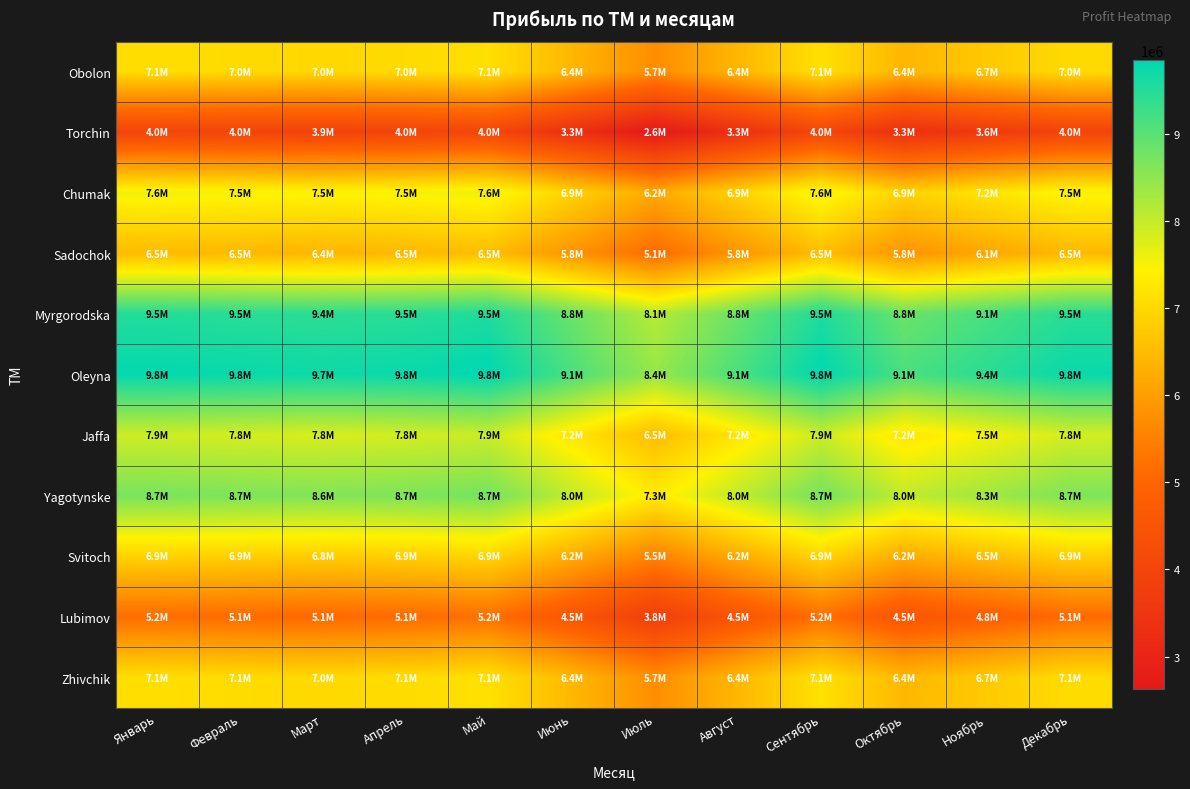

Reading right to left, list all the values displayed in this chart.

Obolon: Декабрь=7038851	Ноябрь=6728851	Октябрь=6418851	Сентябрь=7128851	Август=6418851	Июль=5708851	Июнь=6418851	Май=7128851	Апрель=7038851	Март=6998851	Февраль=7038851	Январь=7088851
Torchin: Декабрь=3955894	Ноябрь=3645894	Октябрь=3335894	Сентябрь=4045894	Август=3335894	Июль=2625894	Июнь=3335894	Май=4045894	Апрель=3955894	Март=3915894	Февраль=3955894	Январь=4005894
Chumak: Декабрь=7518900	Ноябрь=7208900	Октябрь=6898900	Сентябрь=7608900	Август=6898900	Июль=6188900	Июнь=6898900	Май=7608900	Апрель=7518900	Март=7478900	Февраль=7518900	Январь=7568900
Sadochok: Декабрь=6450954	Ноябрь=6140954	Октябрь=5830954	Сентябрь=6540954	Август=5830954	Июль=5120954	Июнь=5830954	Май=6540954	Апрель=6450954	Март=6410954	Февраль=6450954	Январь=6500954
Myrgorodska: Декабрь=9455730	Ноябрь=9145730	Октябрь=8835730	Сентябрь=9545730	Август=8835730	Июль=8125730	Июнь=8835730	Май=9545730	Апрель=9455730	Март=9415730	Февраль=9455730	Январь=9505730
Oleyna: Декабрь=9754790	Ноябрь=9444790	Октябрь=9134790	Сентябрь=9844790	Август=9134790	Июль=8424790	Июнь=9134790	Май=9844790	Апрель=9754790	Март=9714790	Февраль=9754790	Январь=9804790
Jaffa: Декабрь=7850000	Ноябрь=7540000	Октябрь=7230000	Сентябрь=7940000	Август=7230000	Июль=6520000	Июнь=7230000	Май=7940000	Апрель=7850000	Март=7810000	Февраль=7850000	Январь=7900000
Yagotynske: Декабрь=8650190	Ноябрь=8340190	Октябрь=8030190	Сентябрь=8740190	Август=8030190	Июль=7320190	Июнь=8030190	Май=8740190	Апрель=8650190	Март=8610190	Февраль=8650190	Январь=8700190
Svitoch: Декабрь=6855890	Ноябрь=6545890	Октябрь=6235890	Сентябрь=6945890	Август=6235890	Июль=5525890	Июнь=6235890	Май=6945890	Апрель=6855890	Март=6815890	Февраль=6855890	Январь=6905890
Lubimov: Декабрь=5124380	Ноябрь=4814380	Октябрь=4504380	Сентябрь=5214380	Август=4504380	Июль=3794380	Июнь=4504380	Май=5214380	Апрель=5124380	Март=5084380	Февраль=5124380	Январь=5174380
Zhivchik: Декабрь=7057805	Ноябрь=6747805	Октябрь=6437805	Сентябрь=7147805	Август=6437805	Июль=5727805	Июнь=6437805	Май=7147805	Апрель=7057805	Март=7017805	Февраль=7057805	Январь=7107805